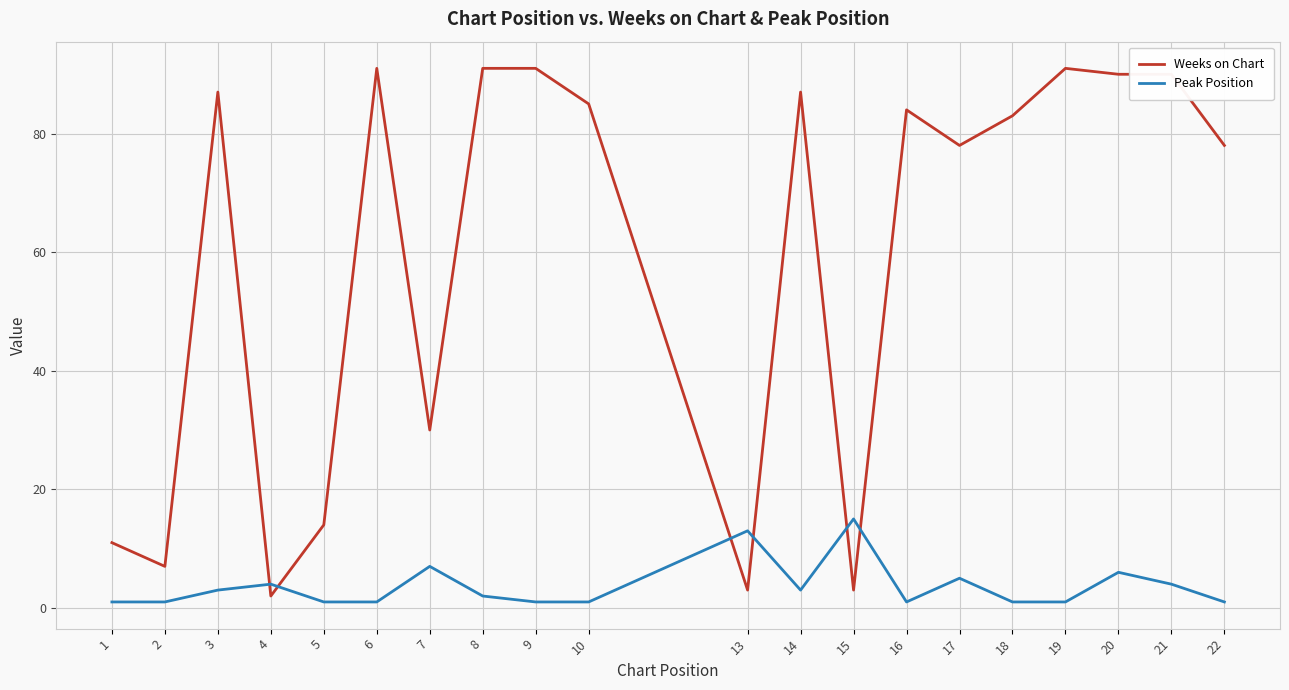

Reading left to right, what are all the values shown in this chart?

Weeks on Chart: 1=11	2=7	3=87	4=2	5=14	6=91	7=30	8=91	9=91	10=85	13=3	14=87	15=3	16=84	17=78	18=83	19=91	20=90	21=90	22=78
Peak Position: 1=1	2=1	3=3	4=4	5=1	6=1	7=7	8=2	9=1	10=1	13=13	14=3	15=15	16=1	17=5	18=1	19=1	20=6	21=4	22=1